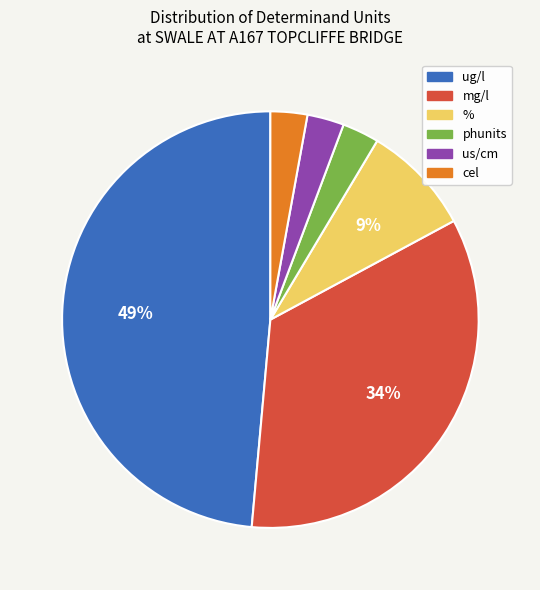

Is it true that mg/l is 34% of the pie?

True